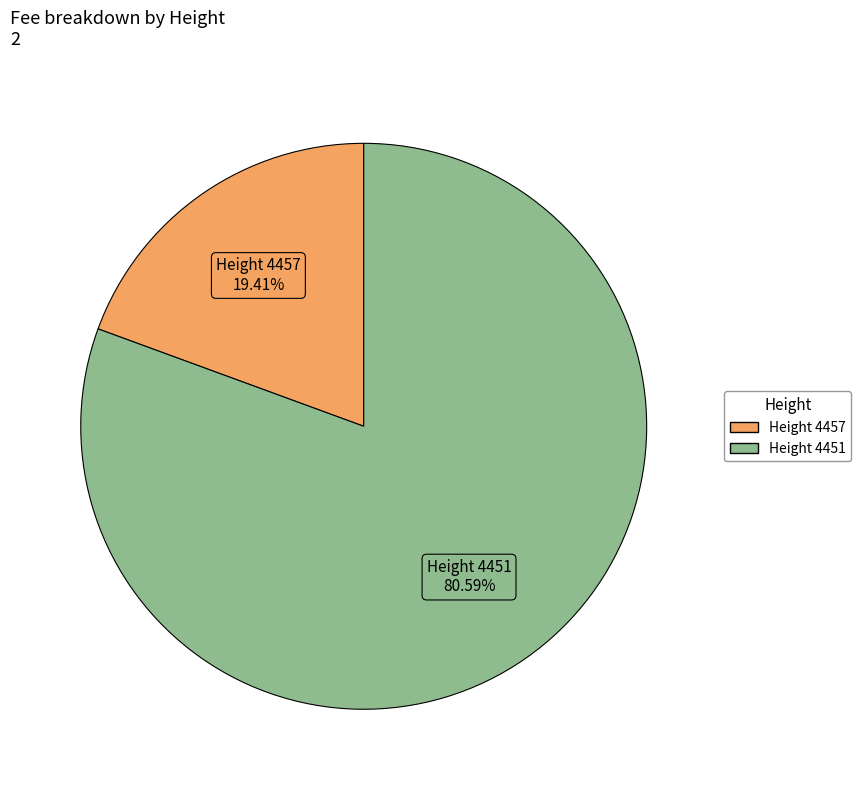

Is there a majority slice in this chart?

Yes